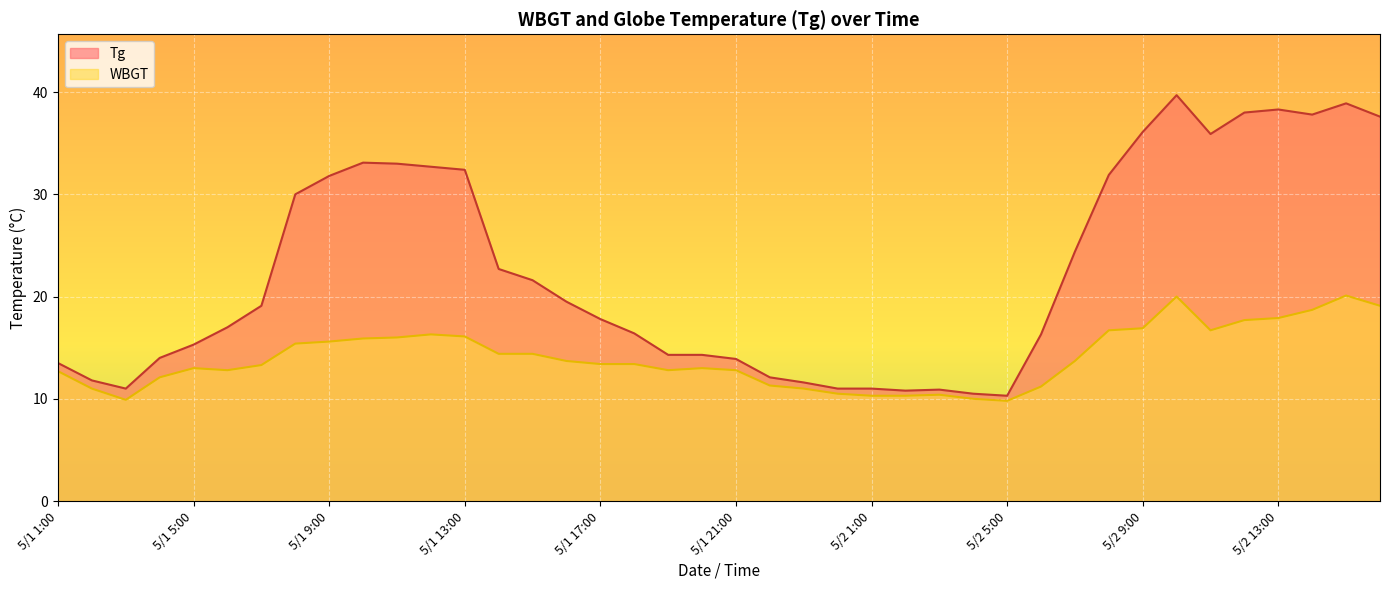

How many interior local valleys does the Tg series have?

5